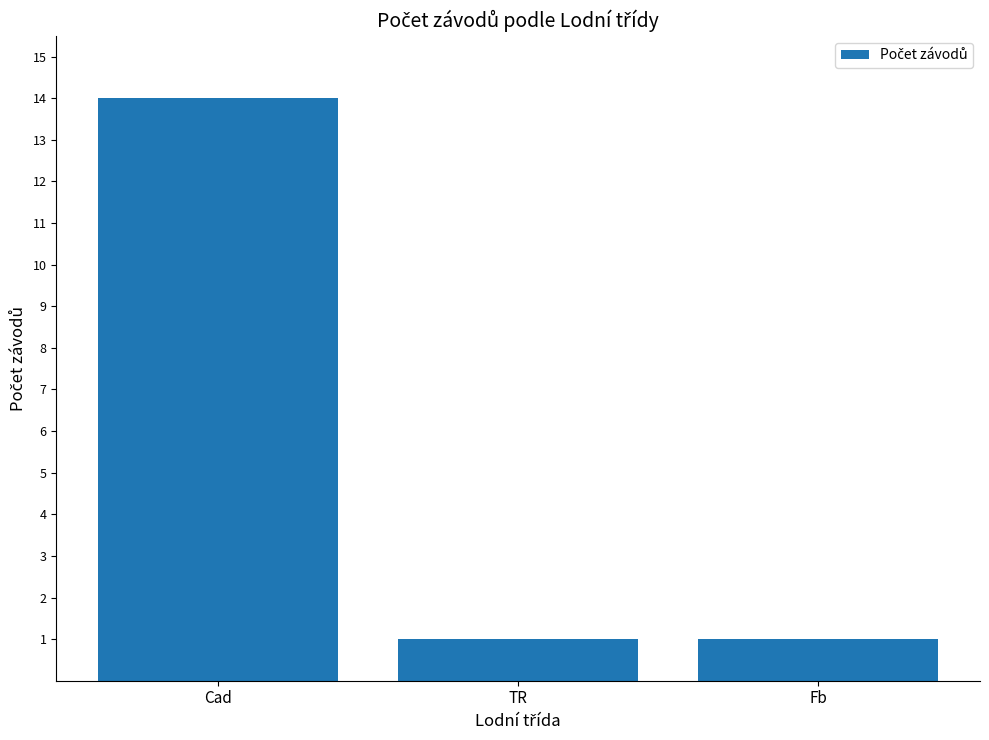

The chart shows a value of 14 at Cad. True or false?

True